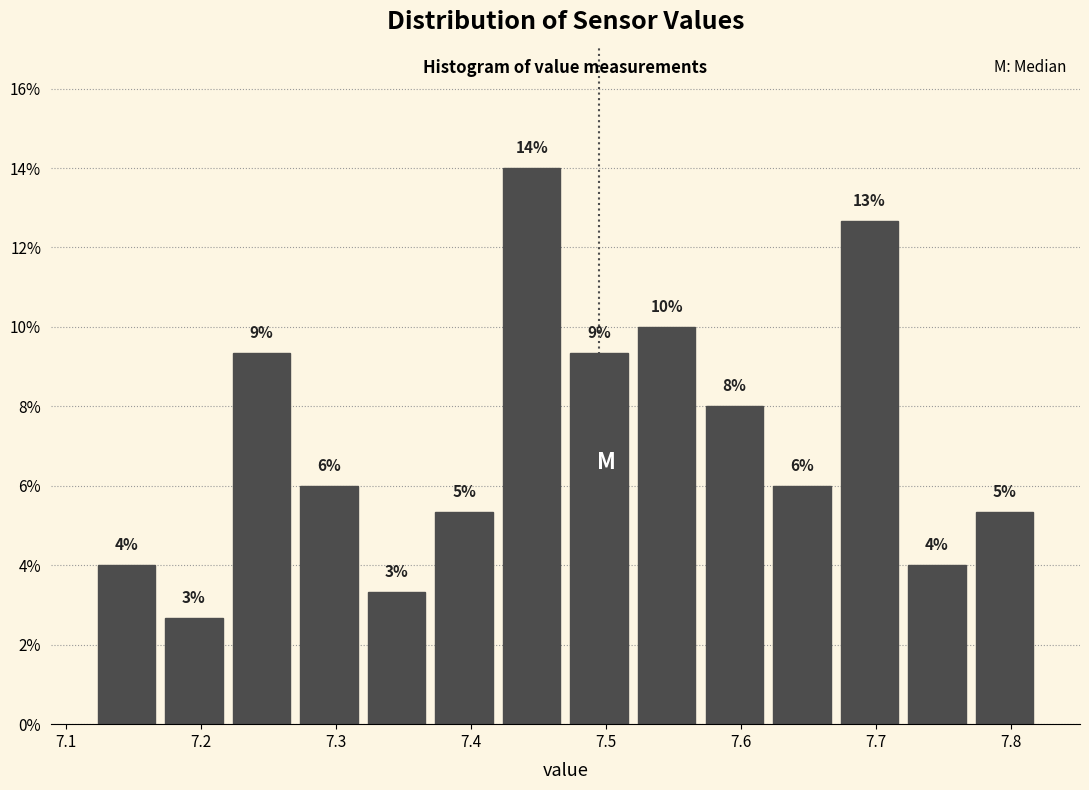

Which range on the x-axis has the tallest bar?

7.42 to 7.47